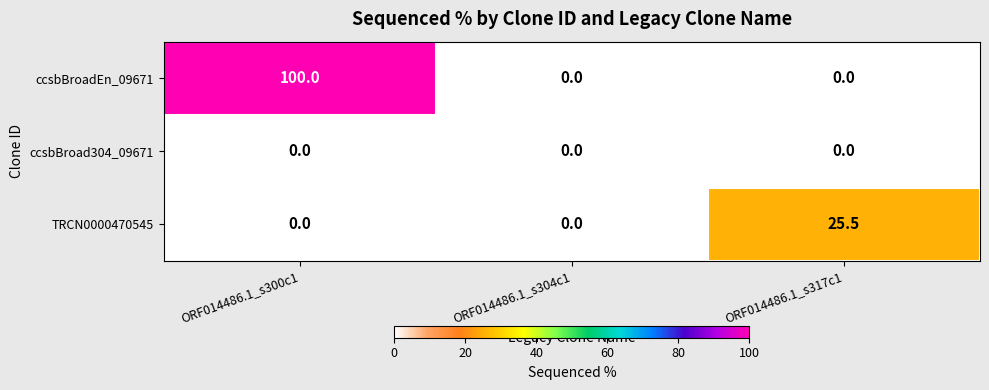

Which series has the largest total across all categories?

ccsbBroadEn_09671